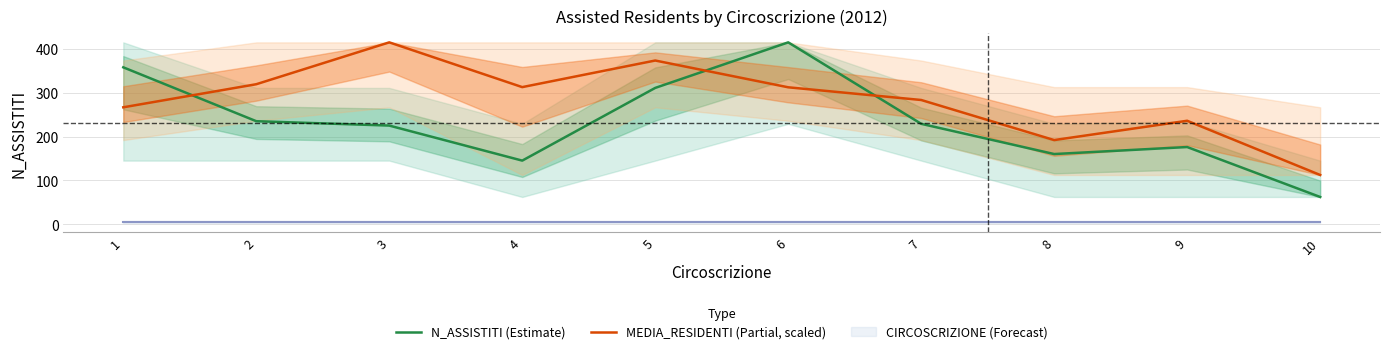

Reading left to right, transcribe all the data shown in this chart.

N_ASSISTITI (Estimate): 358.0	235.0	225.0	145.0	311.0	415.0	229.0	160.0	176.0	62.0
MEDIA_RESIDENTI (Partial, scaled): 266.7	319.4	415.0	312.8	373.5	312.4	283.4	191.9	236.0	112.2